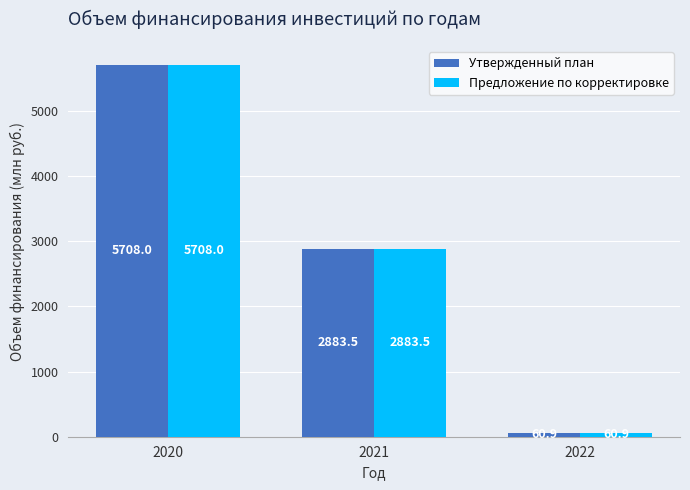

Which category has the highest value in the Предложение по корректировке series?

2020